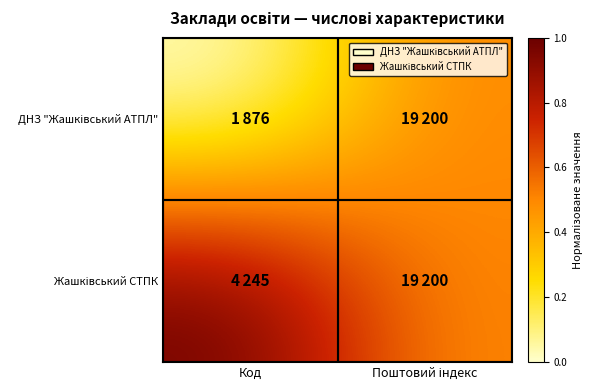

What is the greatest value displayed?

1.0